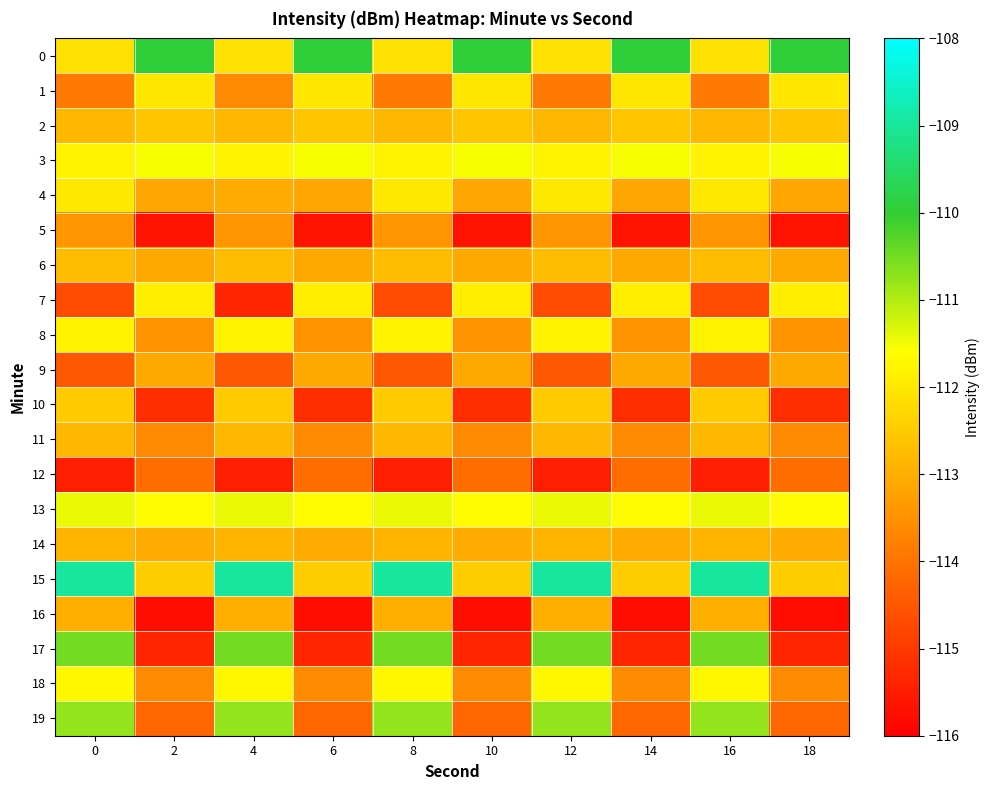

Between 2 and 8, which series saw the biggest shift?

row_17